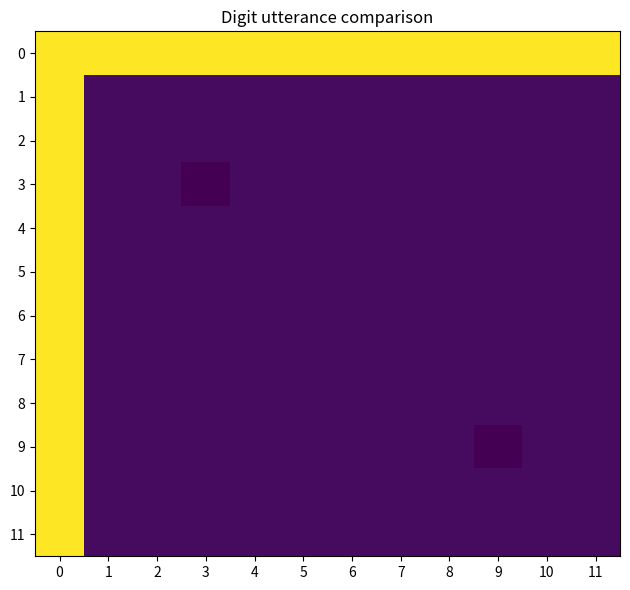

Which category has the lowest value across all series?

3